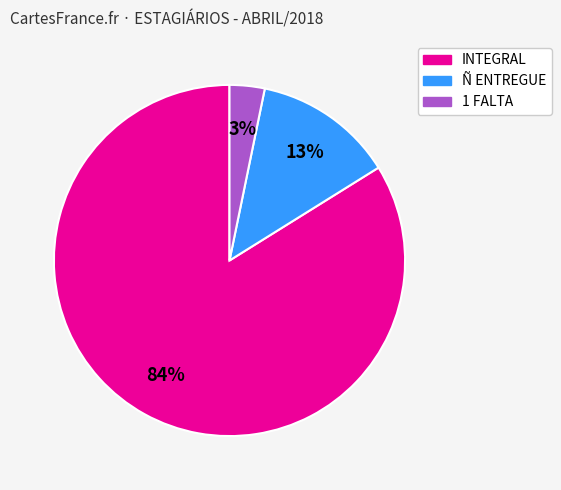

To the nearest percent, what is the average slice percentage?

33%